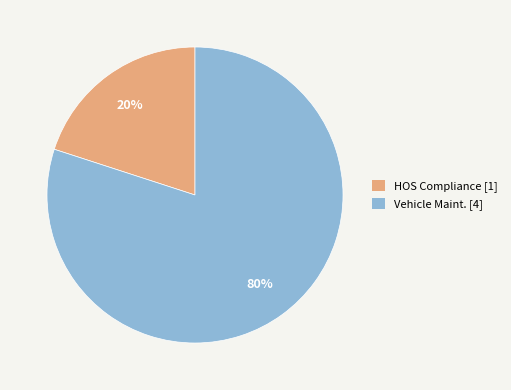

How many segments does this pie chart have?

2